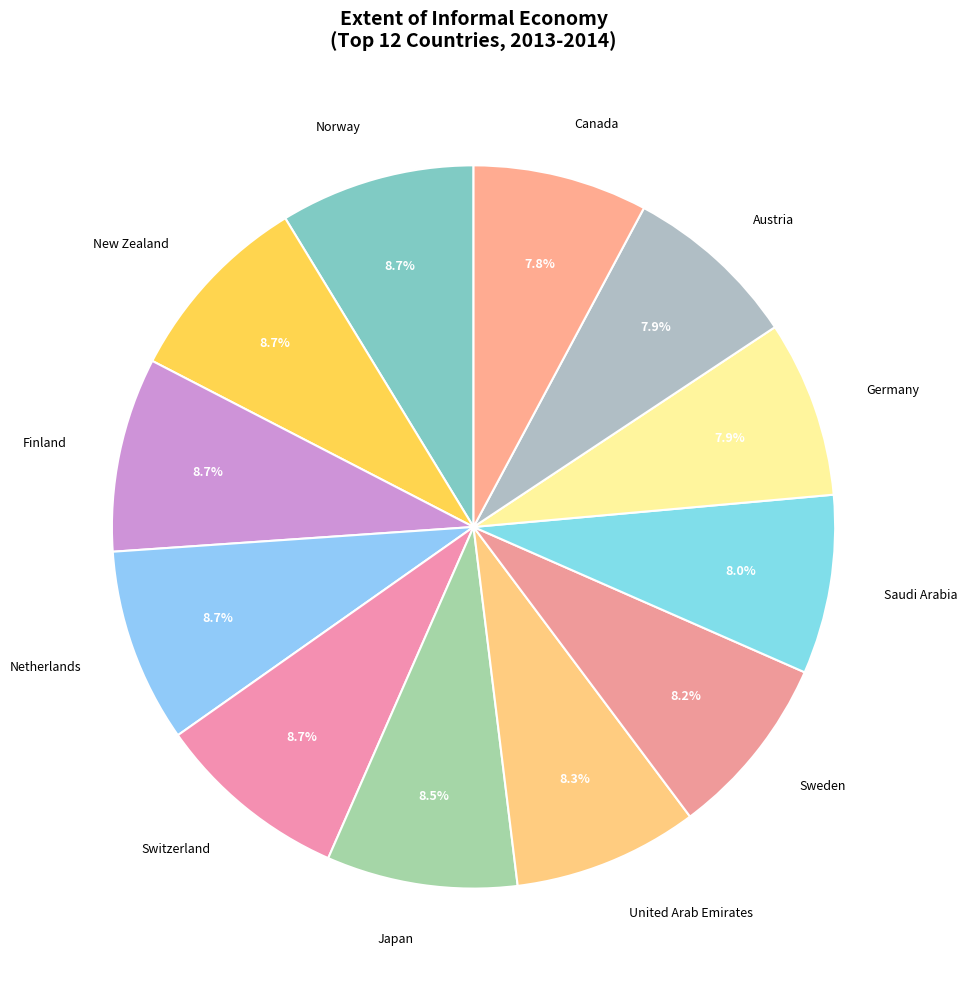

Approximately how many times larger is the value at Norway compared to New Zealand?

1.0